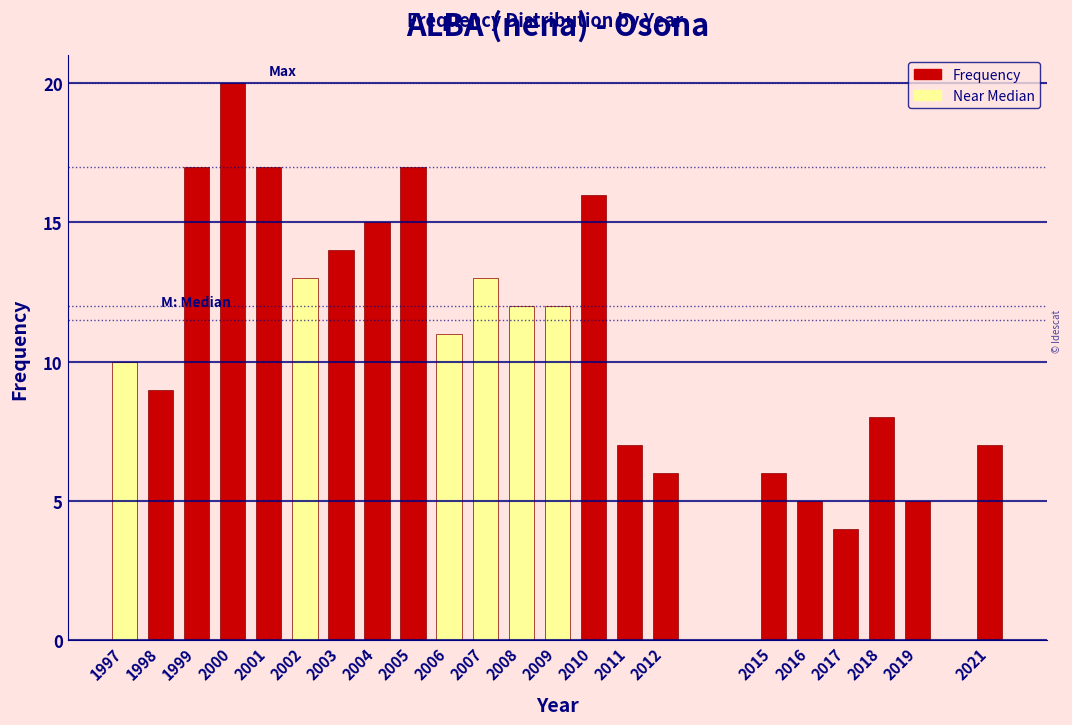

Reading right to left, transcribe all the data shown in this chart.

2021=7	2019=5	2018=8	2017=4	2016=5	2015=6	2012=6	2011=7	2010=16	2009=12	2008=12	2007=13	2006=11	2005=17	2004=15	2003=14	2002=13	2001=17	2000=20	1999=17	1998=9	1997=10